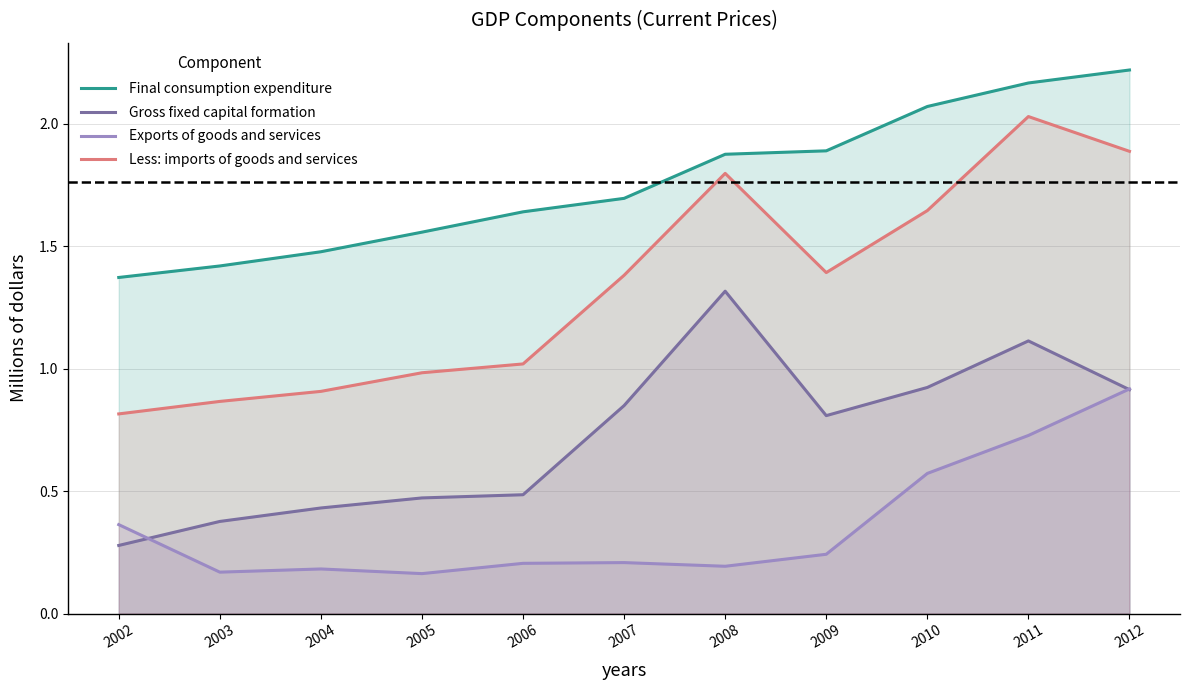

Which series has the widest spread of values?

Less: imports of goods and services